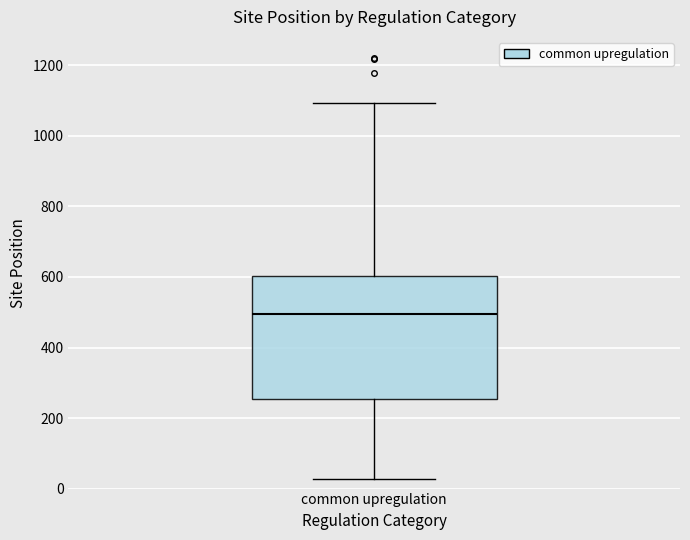

Where does the median line of the box for common upregulation sit on the y-axis? The values are not printed on the chart, so give them approximately, as read against the axis.

500